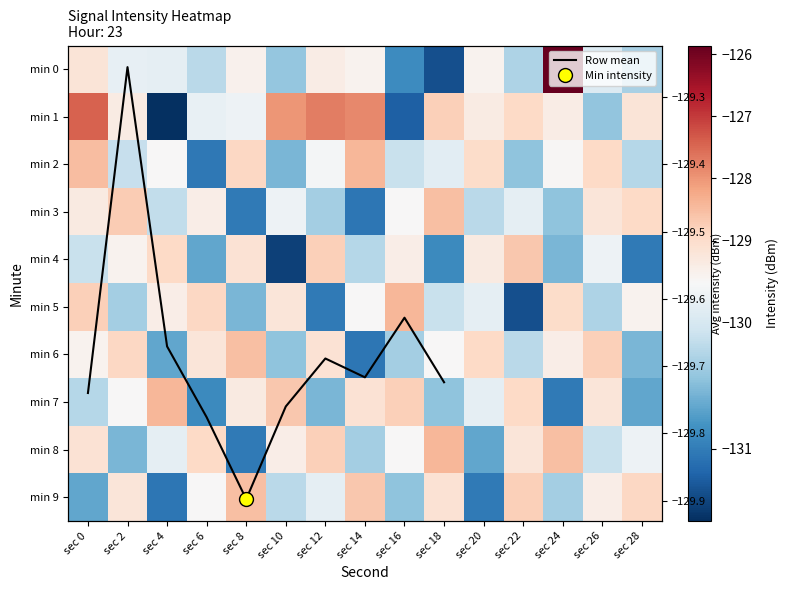

Between sec 2 and sec 20, which is larger?

sec 20